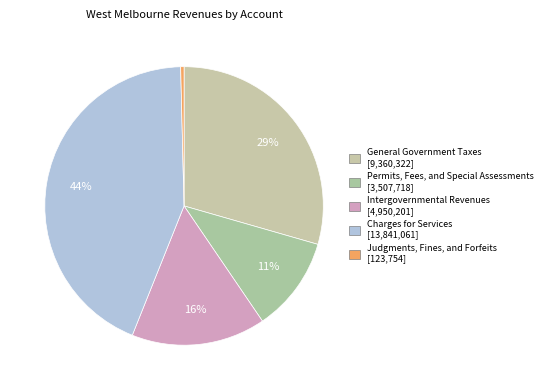

What percentage is the General Government Taxes slice, to the nearest percent?

29%